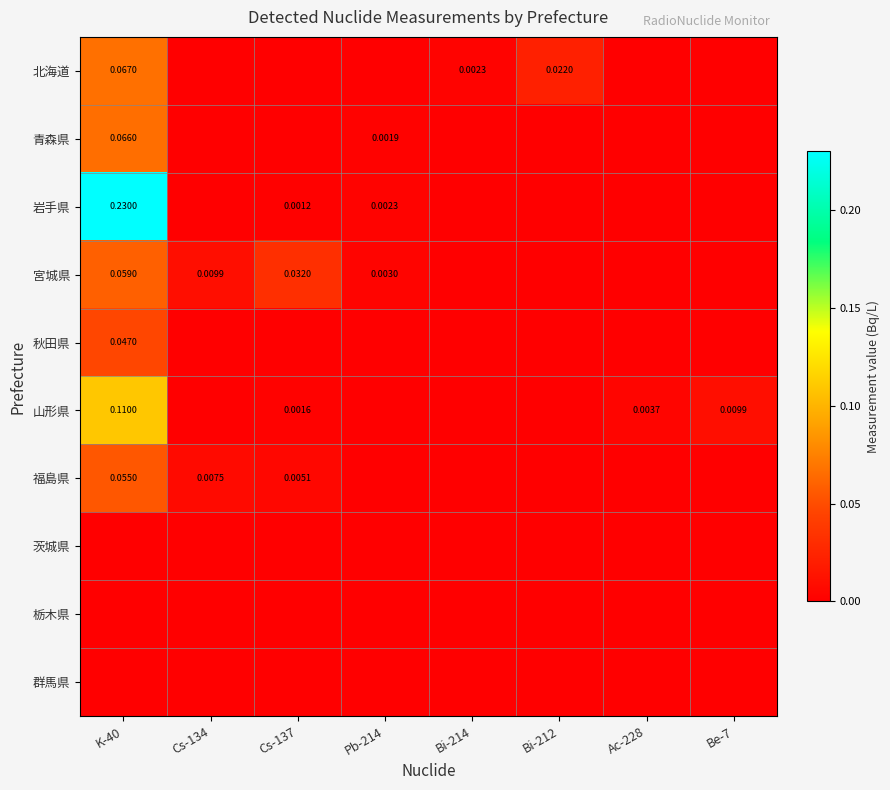

At how many categories does at least one series exceed 0?

8